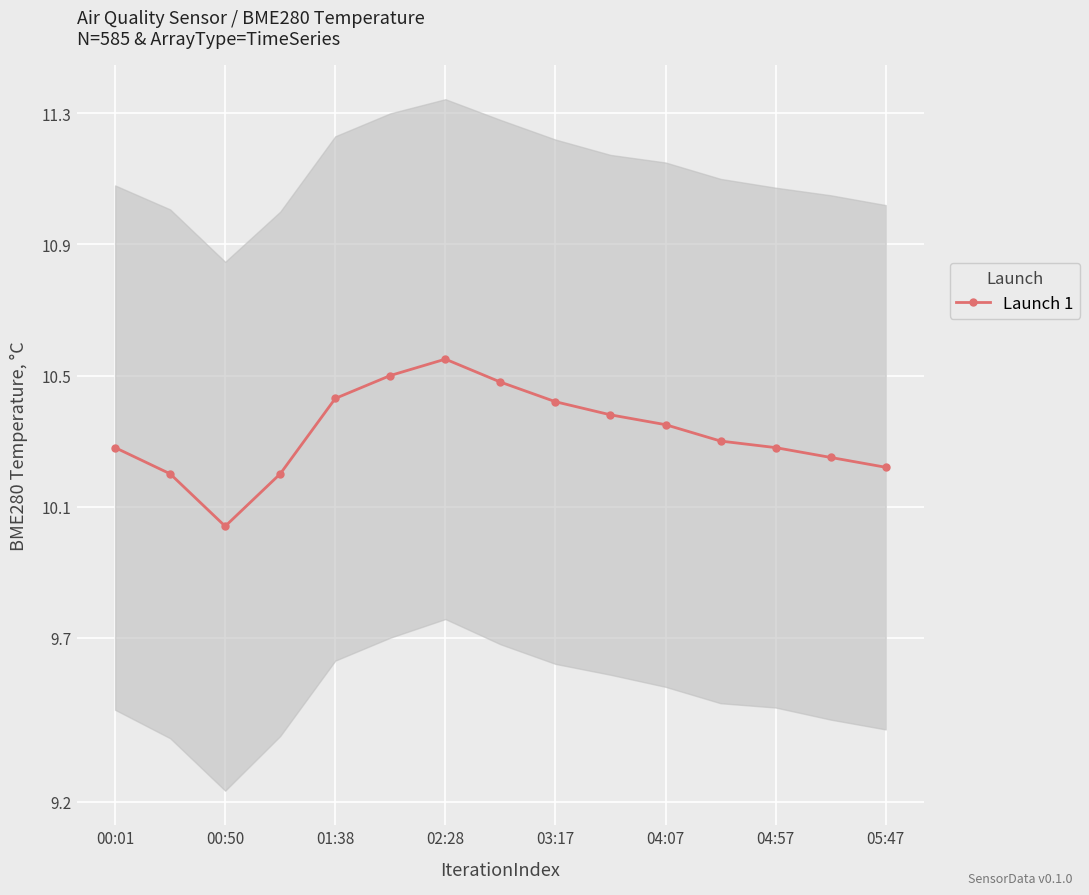

How many lines are shown in the chart?

1